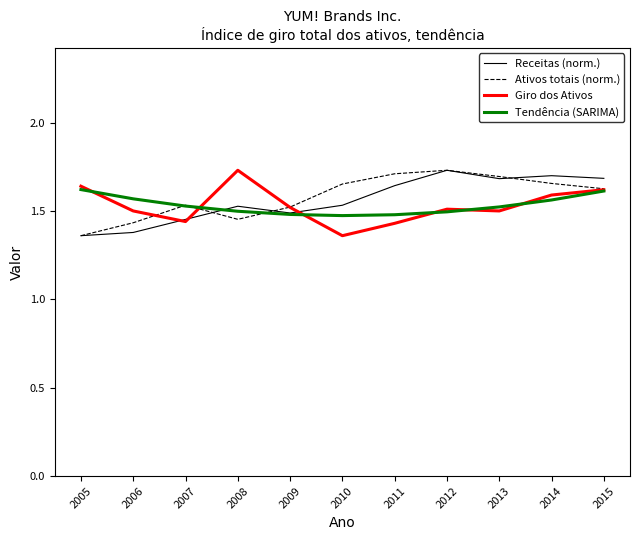

Is the value of Ativos totais (norm.) at 2014 greater than the value of Giro dos Ativos at 2009?

Yes